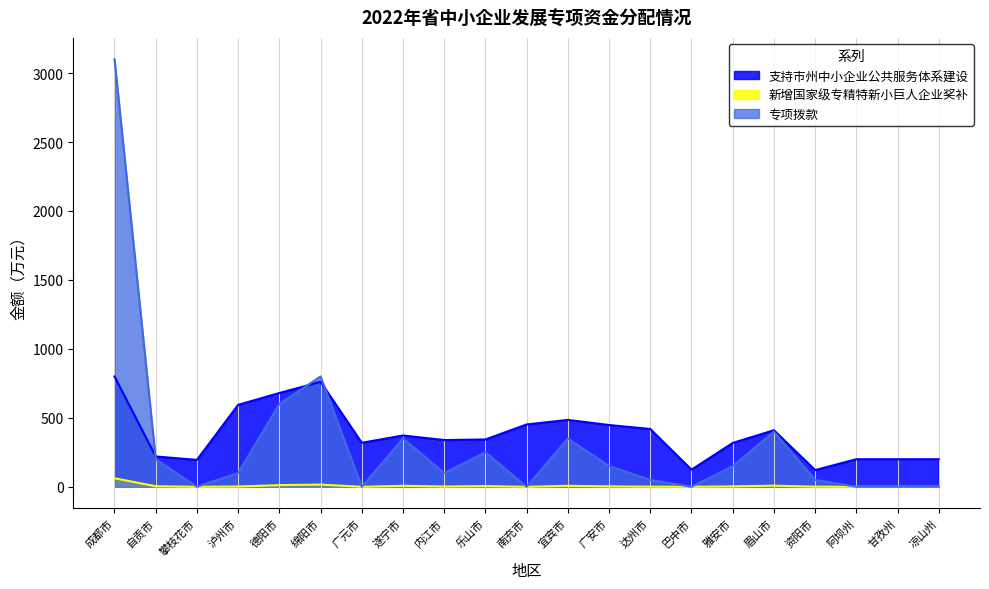

Rank the series by their maximum value, from highest to lowest.

专项拨款, 支持市州中小企业公共服务体系建设, 新增国家级专精特新小巨人企业奖补